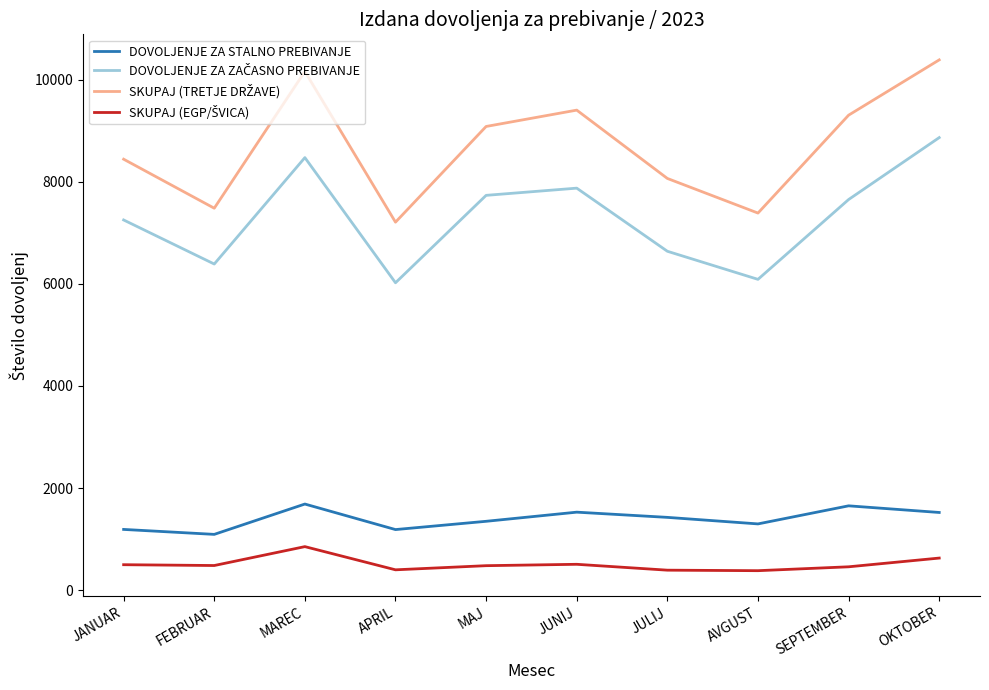

What is the difference between the highest and lowest values at JUNIJ?

8894